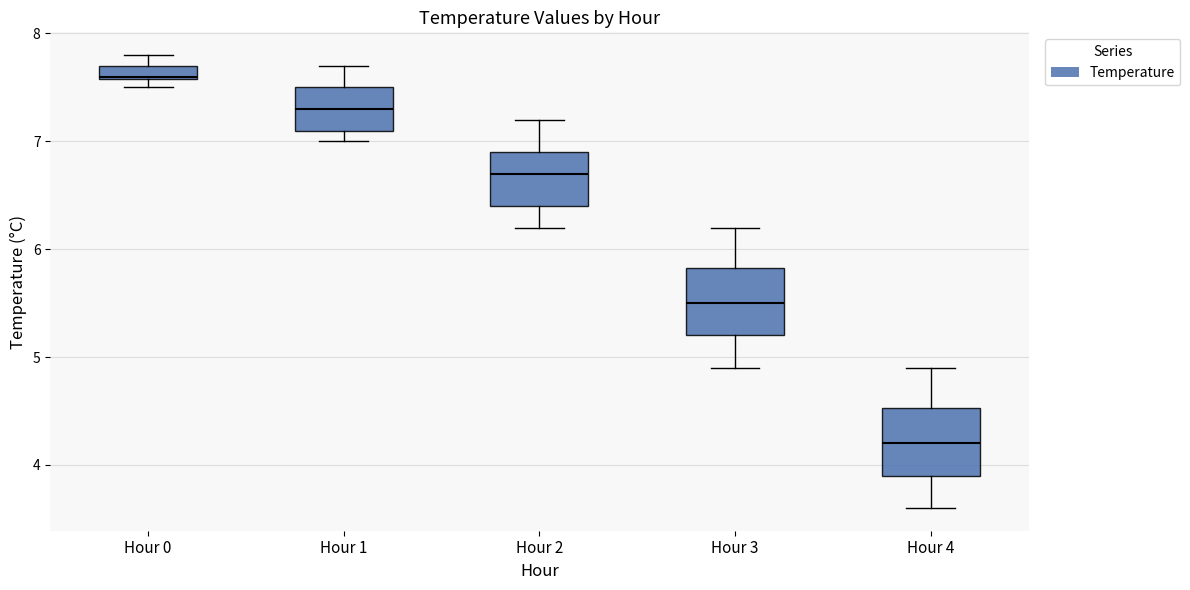

Which box has the highest median line?

Hour 0